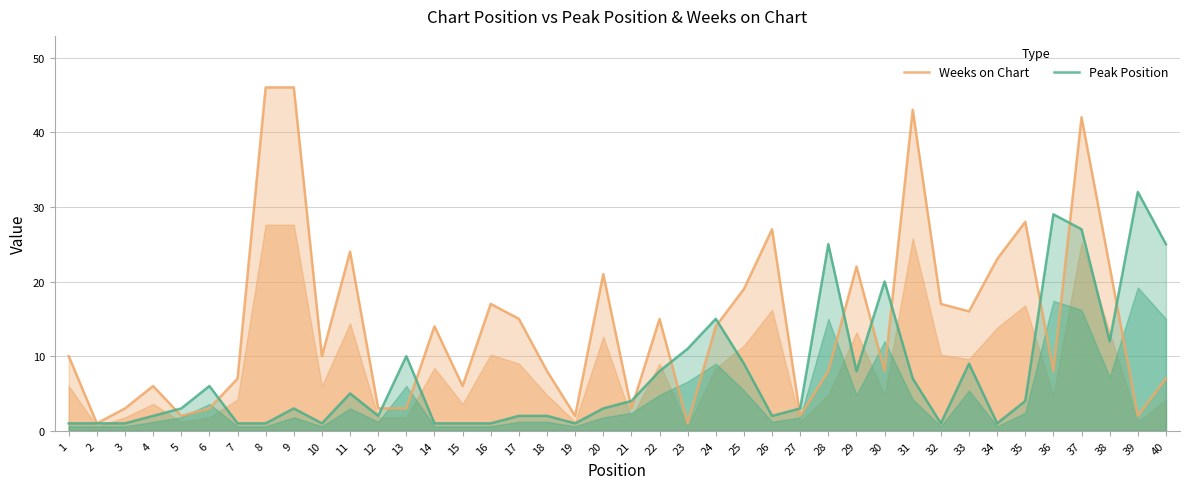

How many categories are shown in the chart?

40